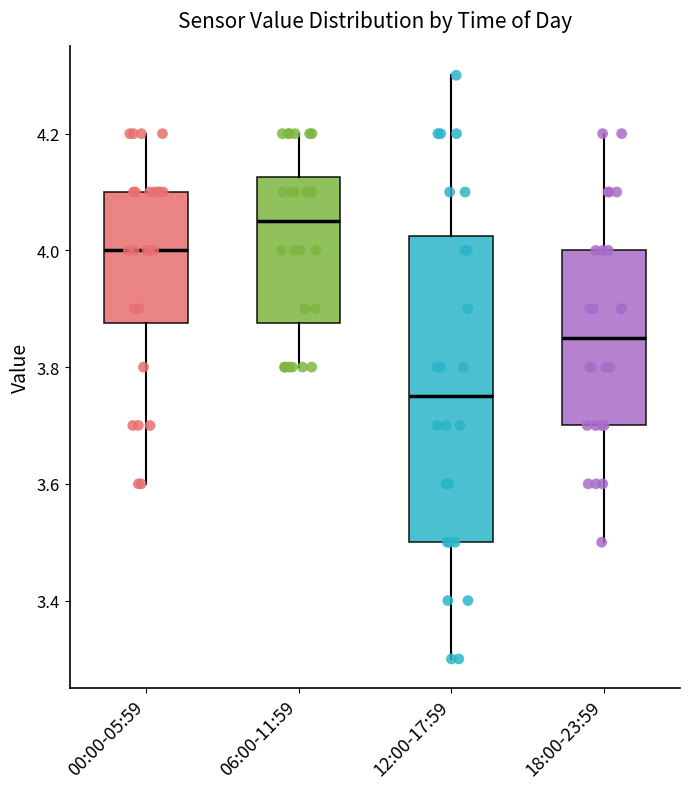

Which box is the tallest, from its lower edge to its upper edge?

12:00-17:59